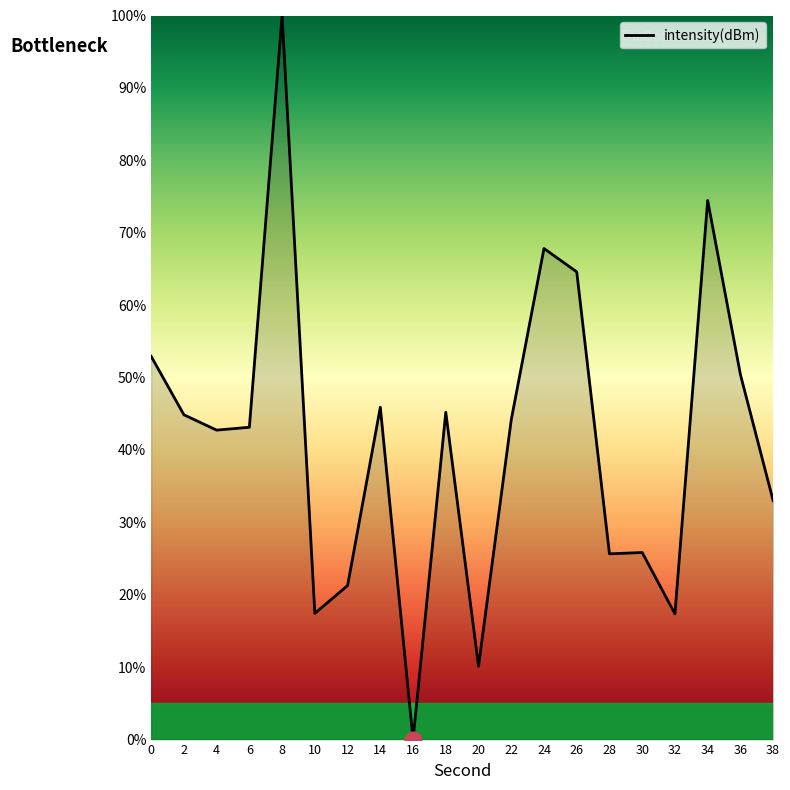

True or false: the data shows 68.5 at 22.

False